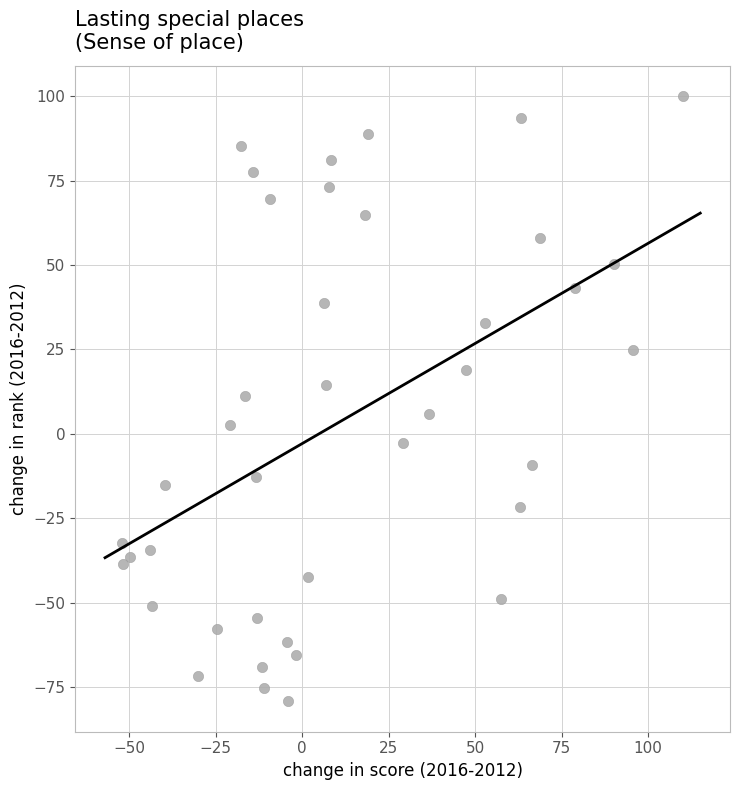

What is the range of Y values (max minus min)?

179.2